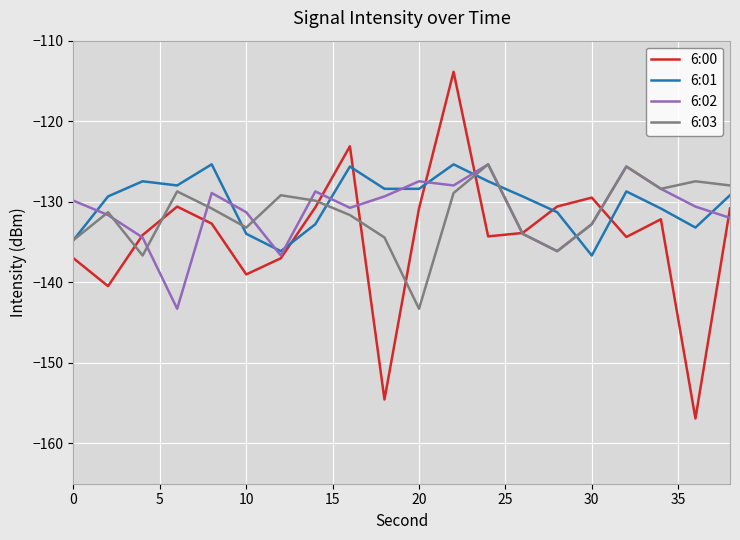

What is the maximum value shown in the chart?

-113.9